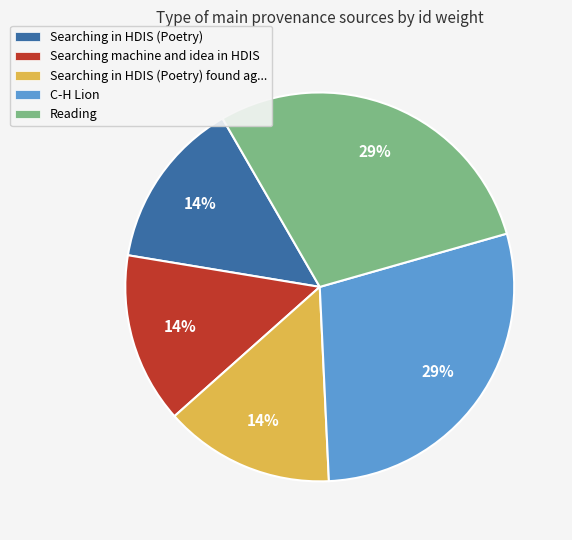

How many slices are in this pie chart?

5